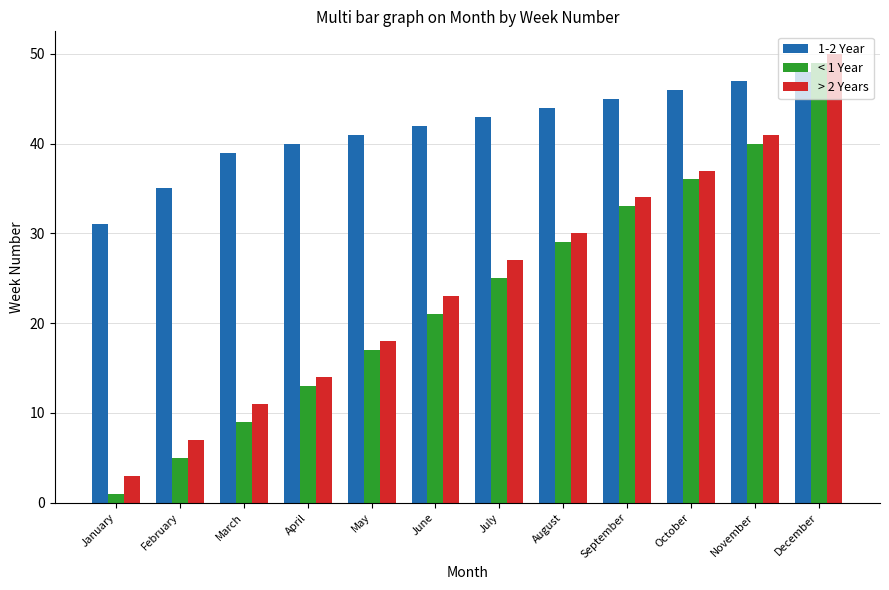

Is it true that 1-2 Year equals 35 at February?

True